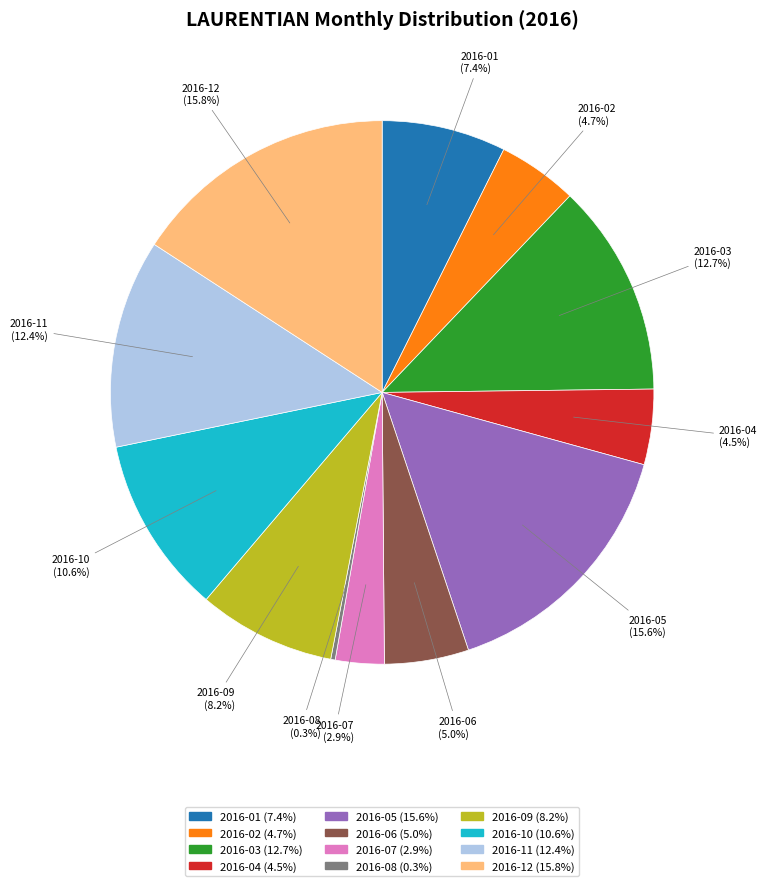

Do 2016-05 and 2016-06 together represent more than half of the pie?

No